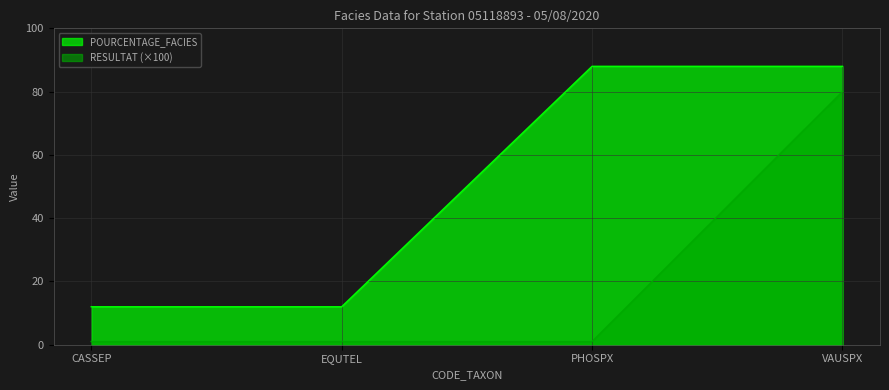

What is the label of the 3rd point from the left?

PHOSPX